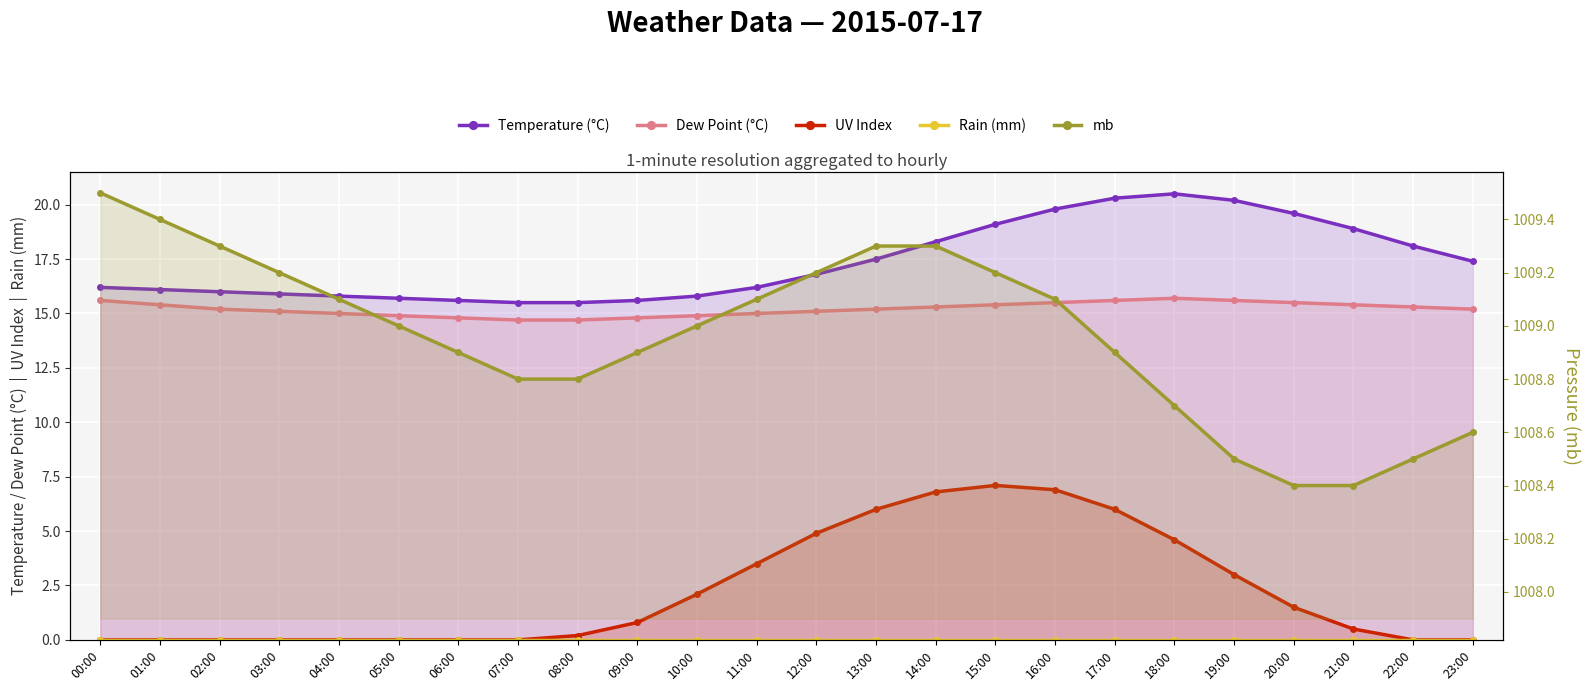

What position from the left is 19:00?

20